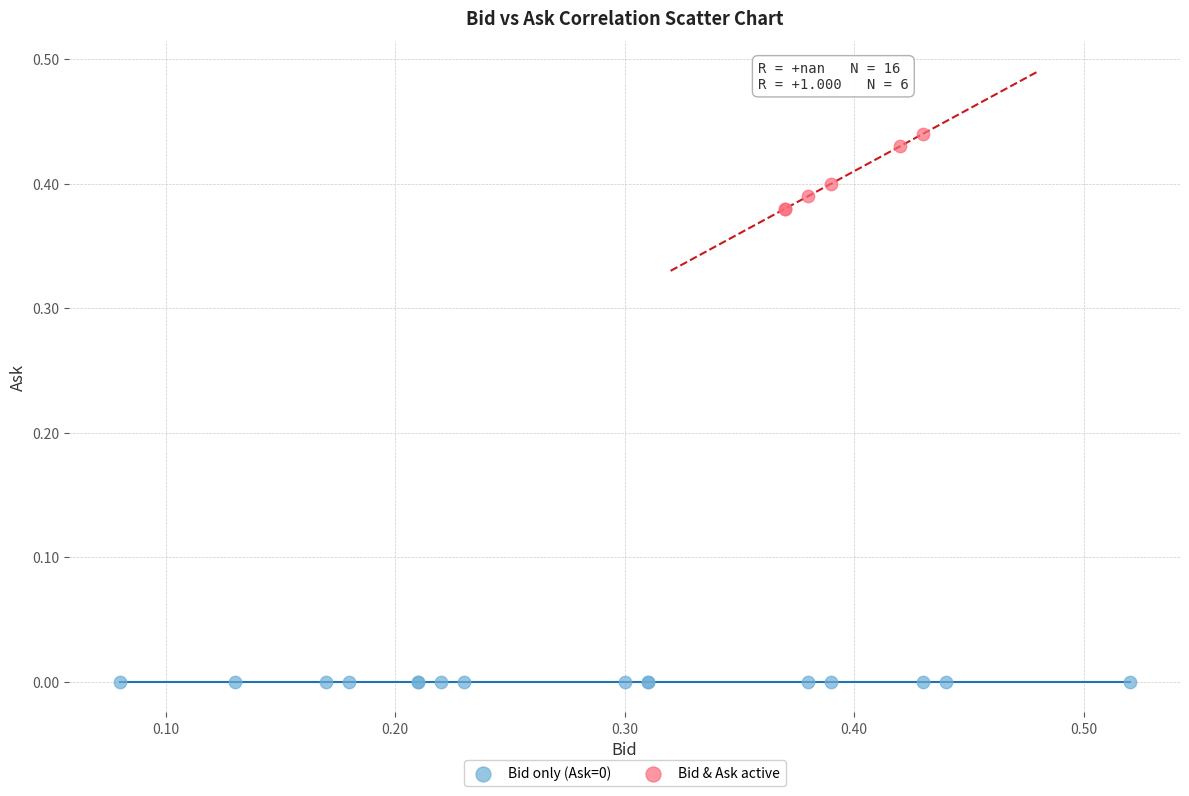

Which series reaches the maximum Y coordinate?

Bid & Ask active